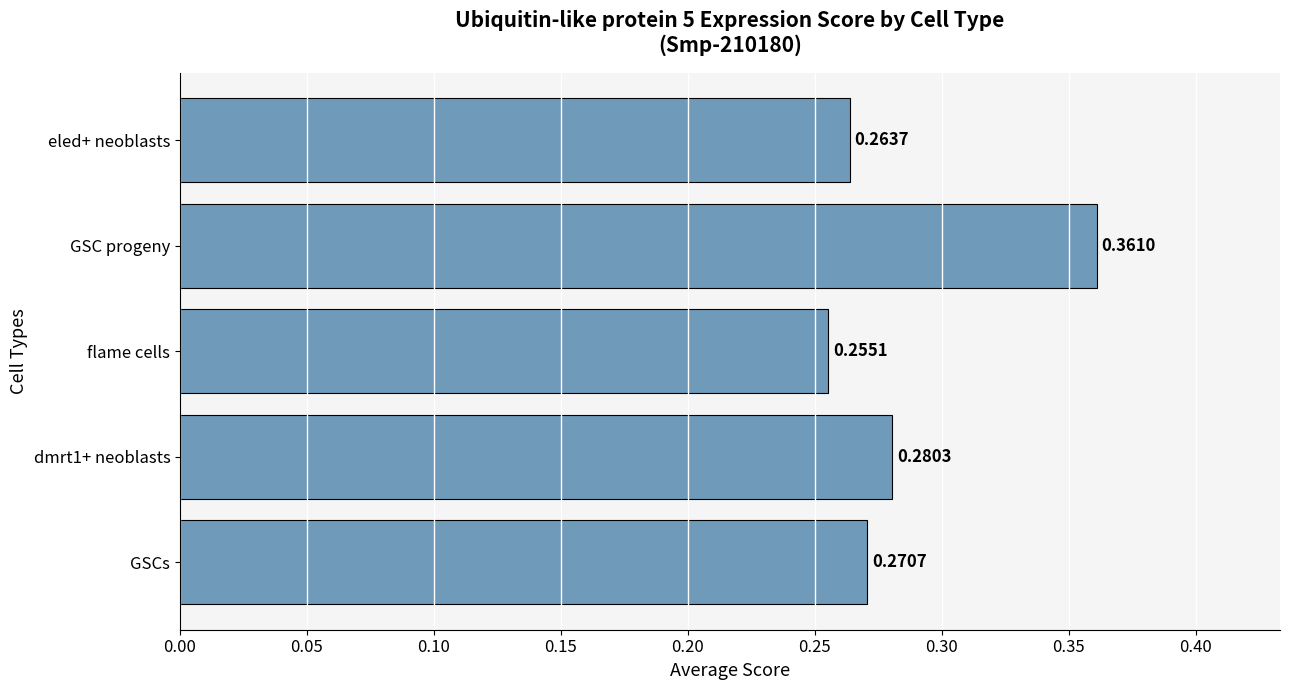

How many values are between 0 and 1?

5